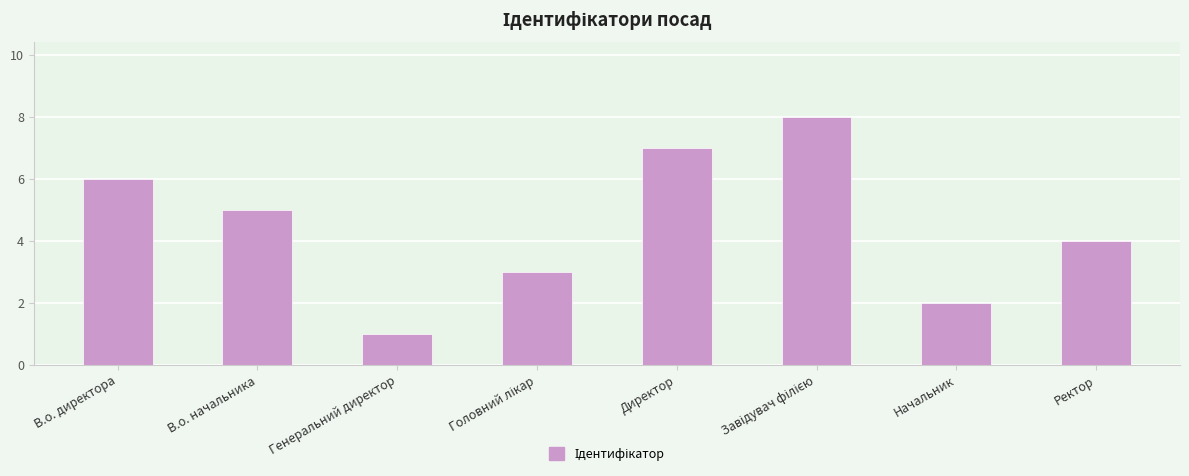

Approximately how many times larger is the value at Ректор compared to Генеральний директор?

4.0